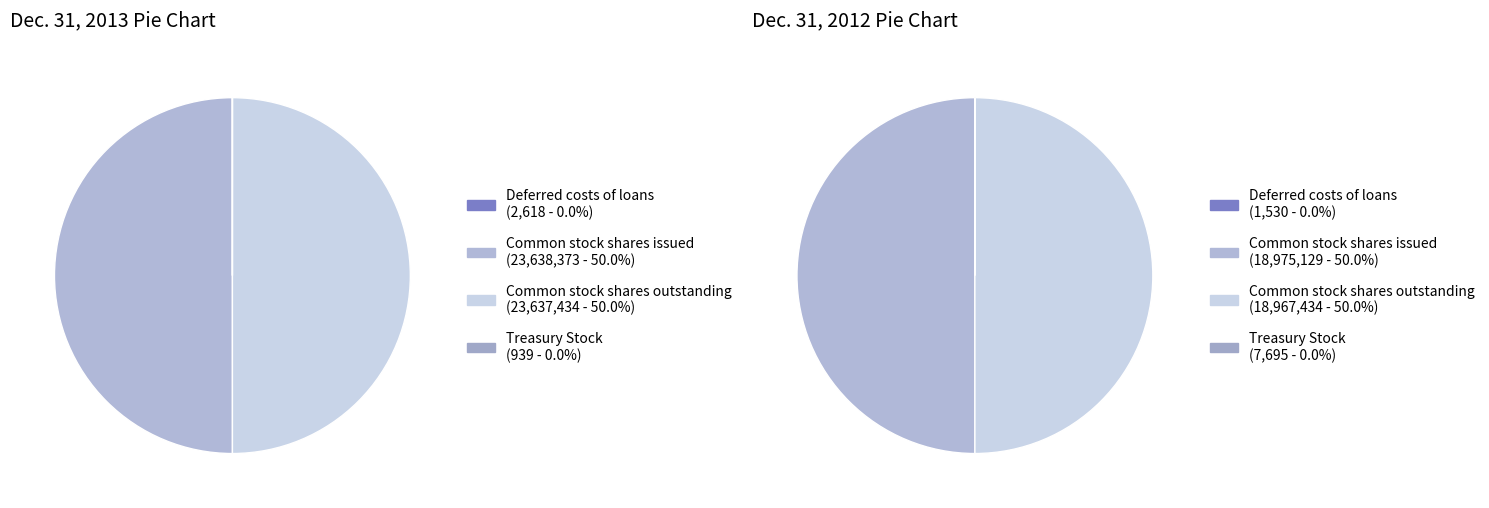

What percentage is NOT represented by Common stock shares outstanding?

50.0%